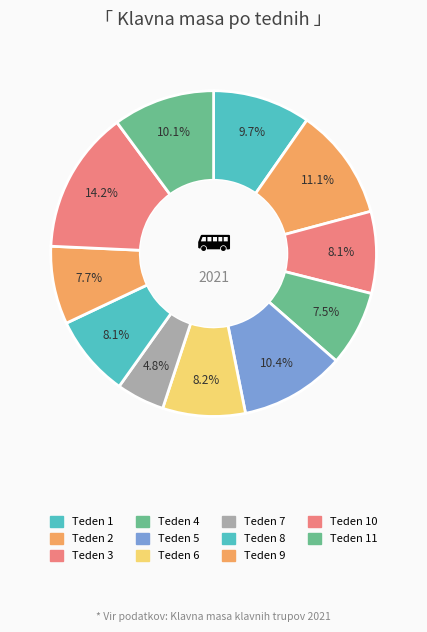

How many segments does this pie chart have?

11